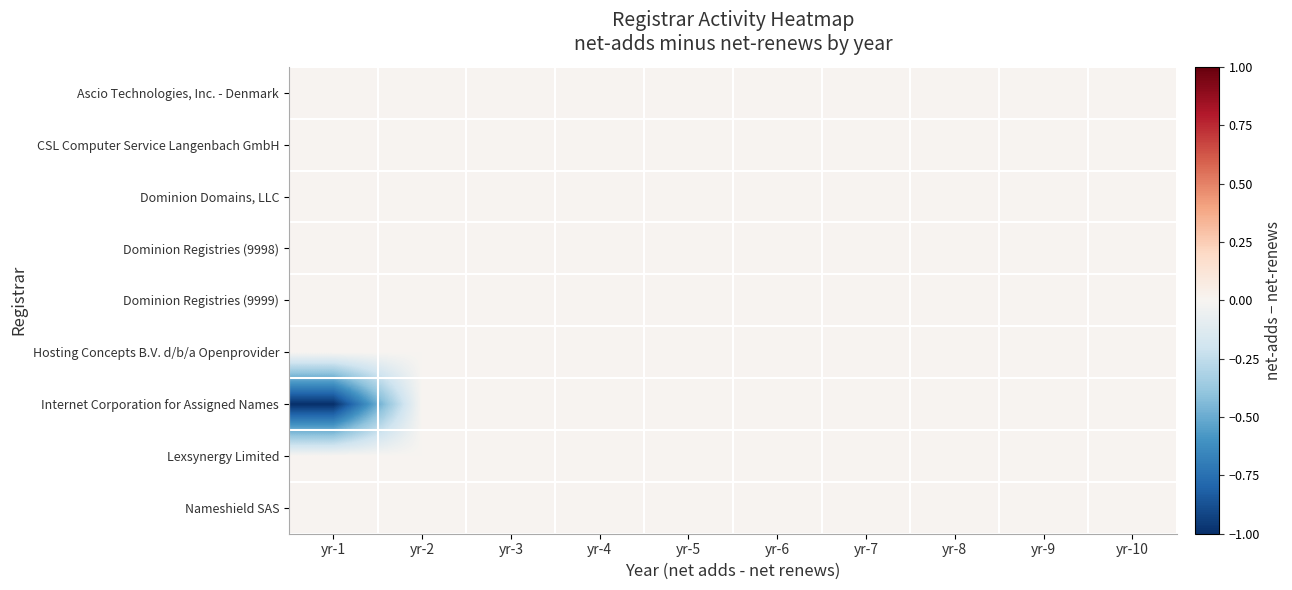

Rank the series by their maximum value, from highest to lowest.

Ascio Technologies, Inc. - Denmark, CSL Computer Service Langenbach GmbH, Dominion Domains, LLC, Dominion Registries (9998), Dominion Registries (9999), Hosting Concepts B.V. d/b/a Openprovider, Internet Corporation for Assigned Names, Lexsynergy Limited, Nameshield SAS